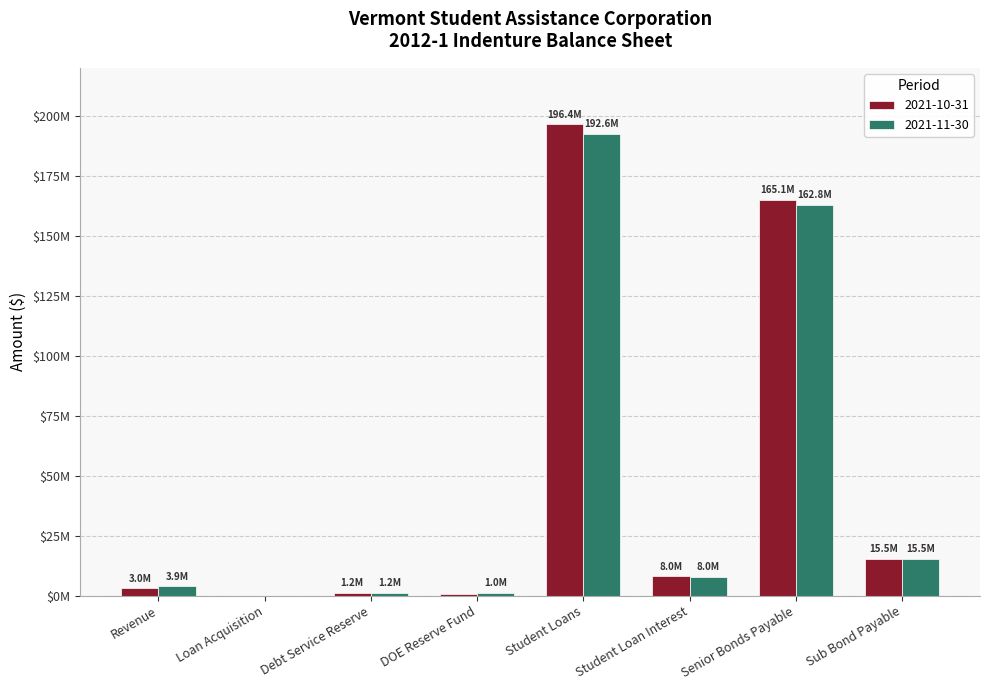

At how many categories does at least one series exceed 60048225?

2